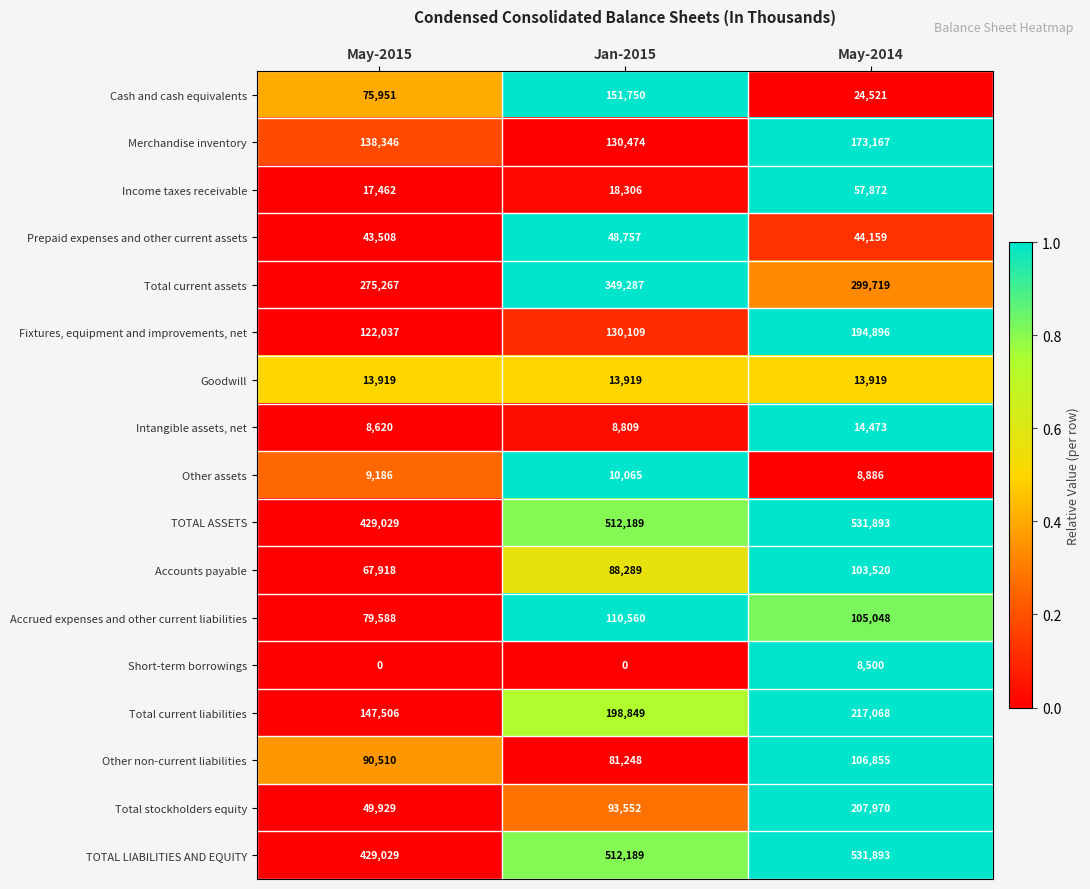

What is the spread (max minus min) of values at May-2015?

429029